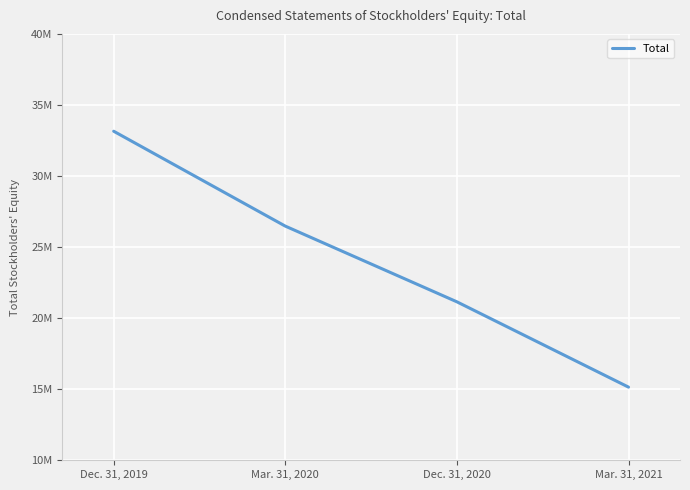

What is the change in value from Dec. 31, 2019 to Mar. 31, 2021?

-18005000